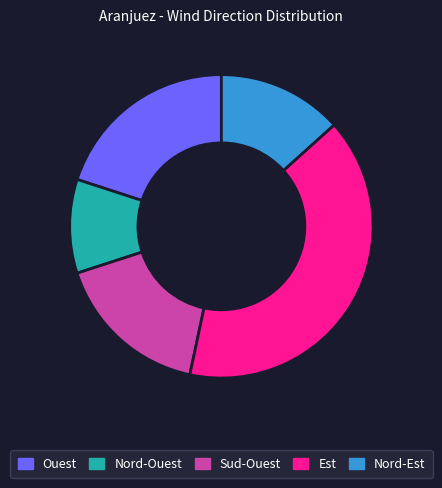

Count the number of slices in the pie.

5